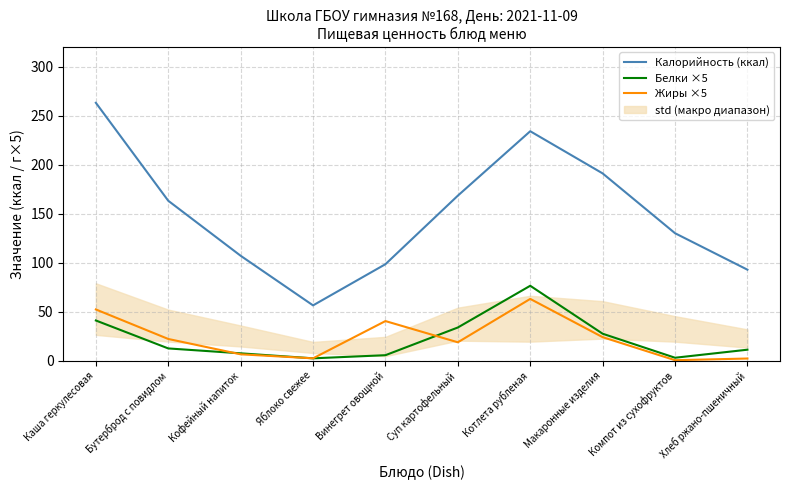

True or false: Белки ×5 has a value of 119.2 at Котлета рубленая.

False